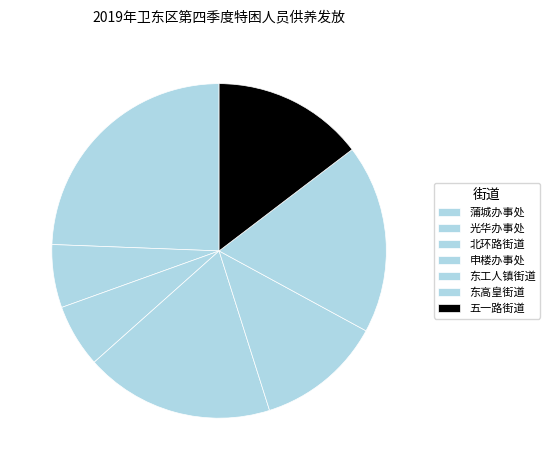

Does any single category account for the majority?

No